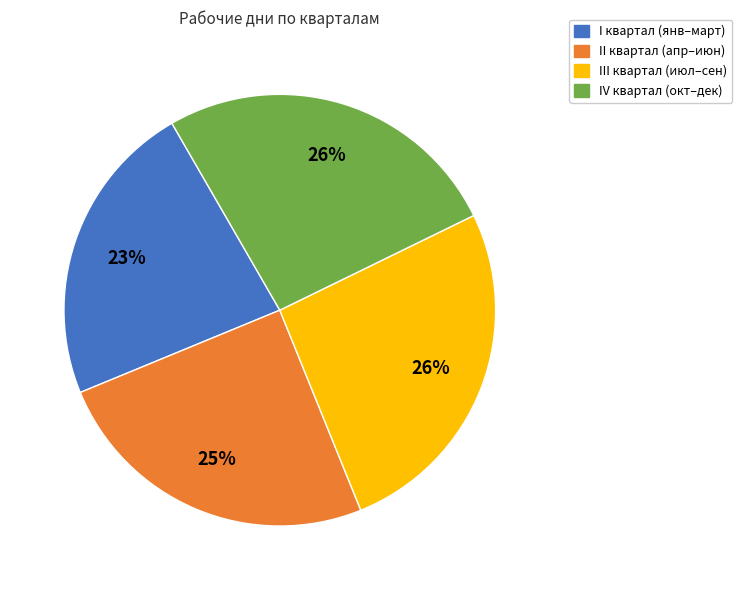

Does any single category account for the majority?

No